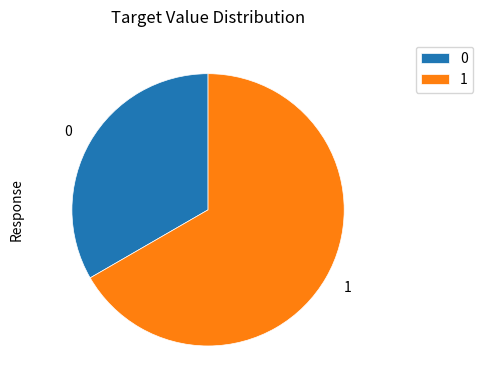

True or false: 0 accounts for 33% of the total.

True